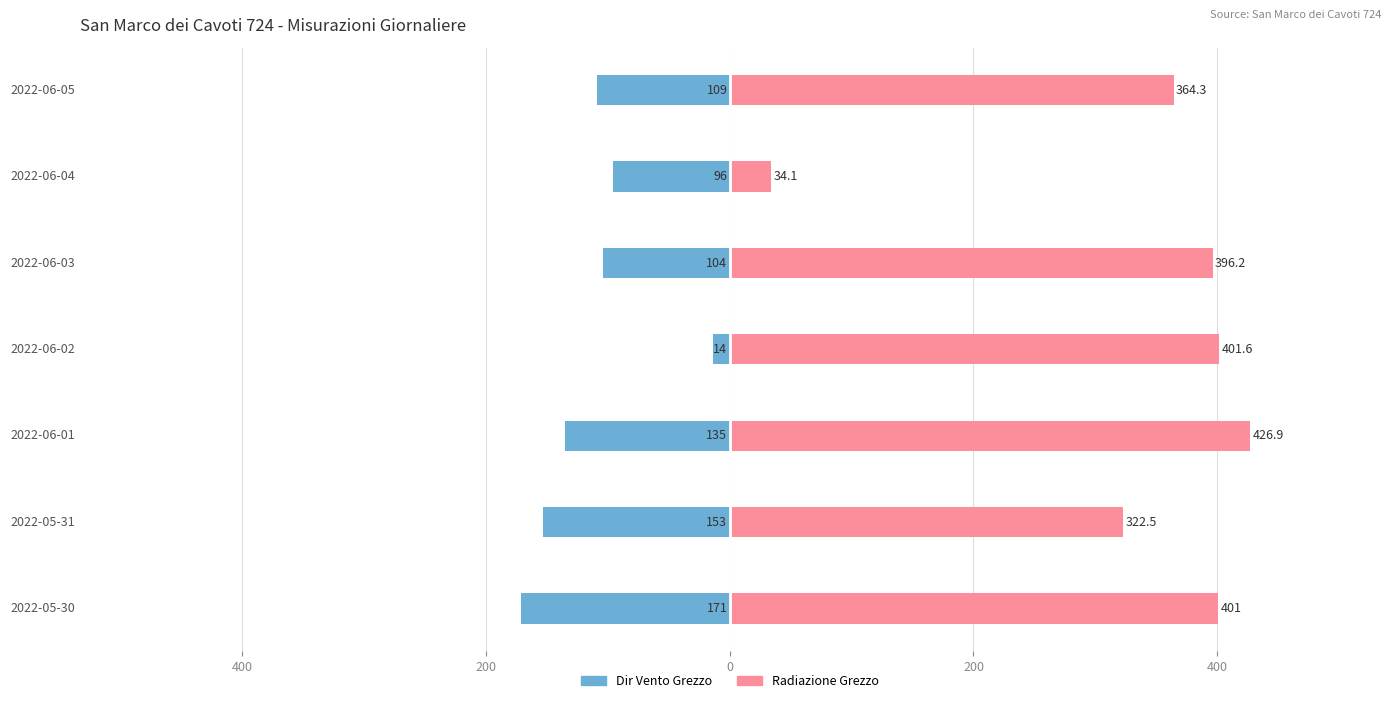

Reading left to right, transcribe all the data shown in this chart.

Dir Vento Grezzo: -171.0	-153.0	-135.0	-14.0	-104.0	-96.0	-109.0
Radiazione Grezzo: 401.0	322.5	426.9	401.6	396.2	34.1	364.3